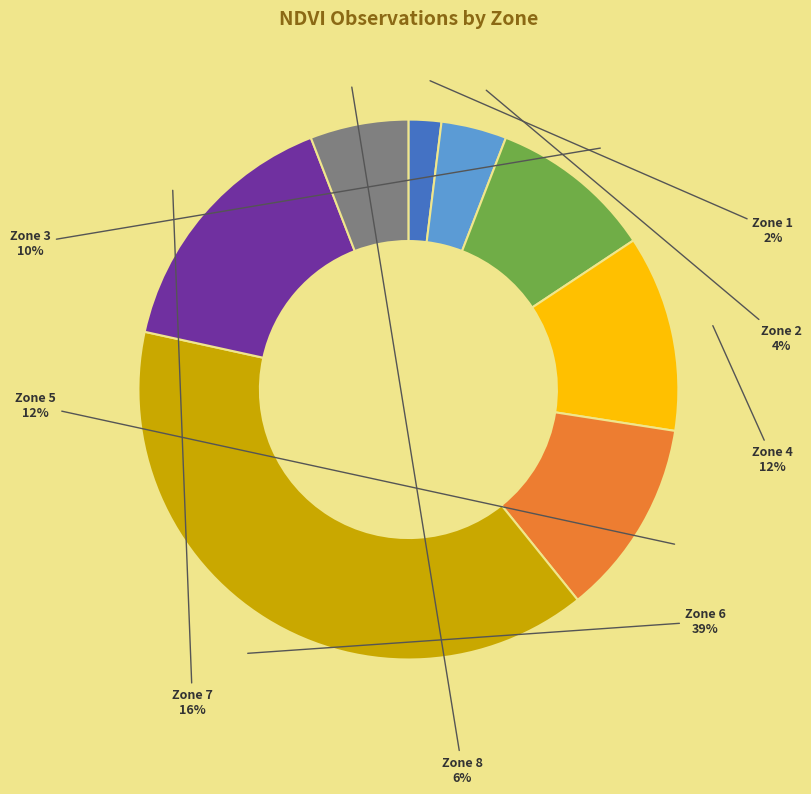

What percentage is the Zone 8 slice, to the nearest percent?

6%